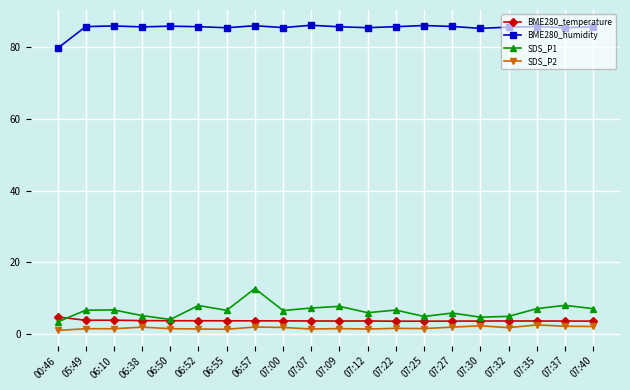

Is the value of SDS_P2 at 07:00 greater than the value of BME280_temperature at 05:49?

No